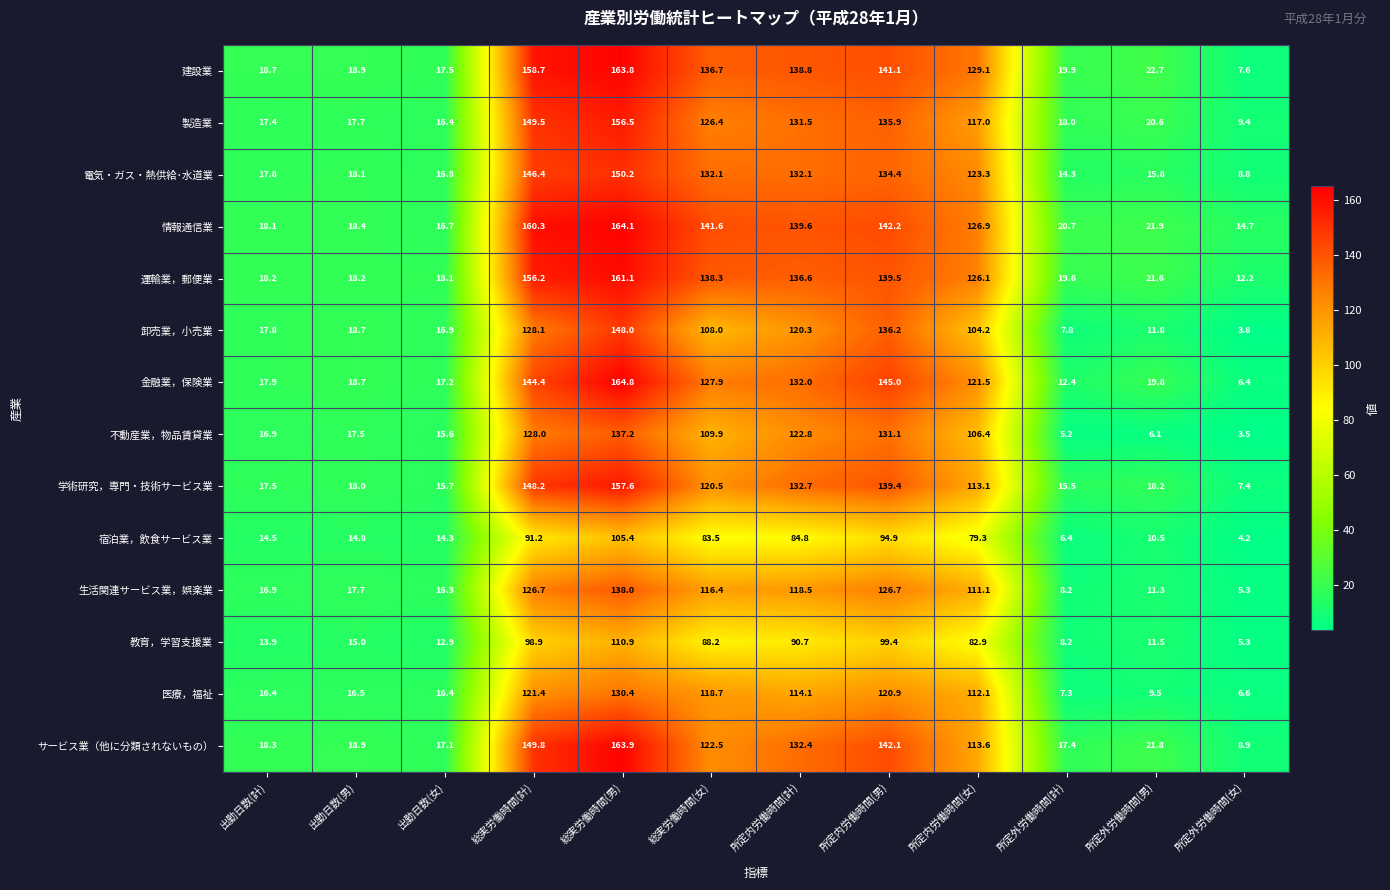

Read the 電気・ガス・熱供給･水道業 value at 所定内労働時間(計).

132.1